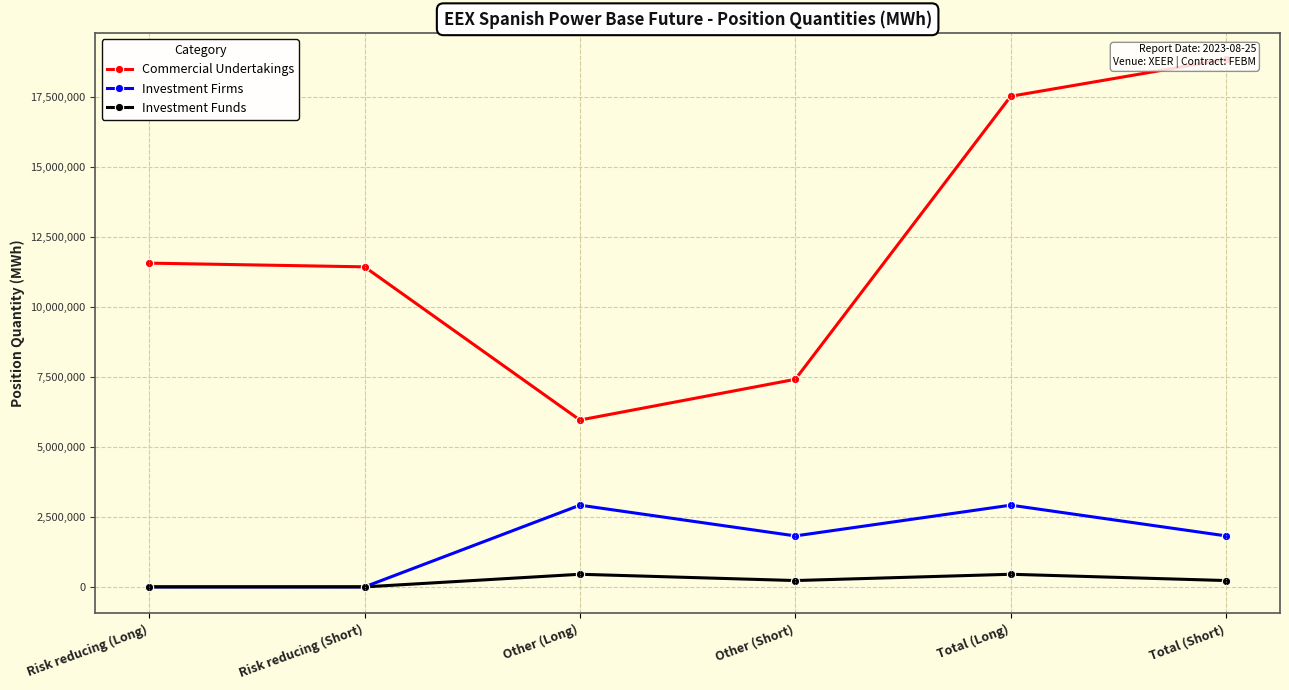

Reading left to right, list all the values displayed in this chart.

Commercial Undertakings: Risk reducing (Long)=11568308	Risk reducing (Short)=11435638	Other (Long)=5961607	Other (Short)=7417542	Total (Long)=17529915	Total (Short)=18853180
Investment Firms: Risk reducing (Long)=0	Risk reducing (Short)=0	Other (Long)=2920429	Other (Short)=1821798	Total (Long)=2920429	Total (Short)=1821798
Investment Funds: Risk reducing (Long)=0	Risk reducing (Short)=0	Other (Long)=451503	Other (Short)=226869	Total (Long)=451503	Total (Short)=226869